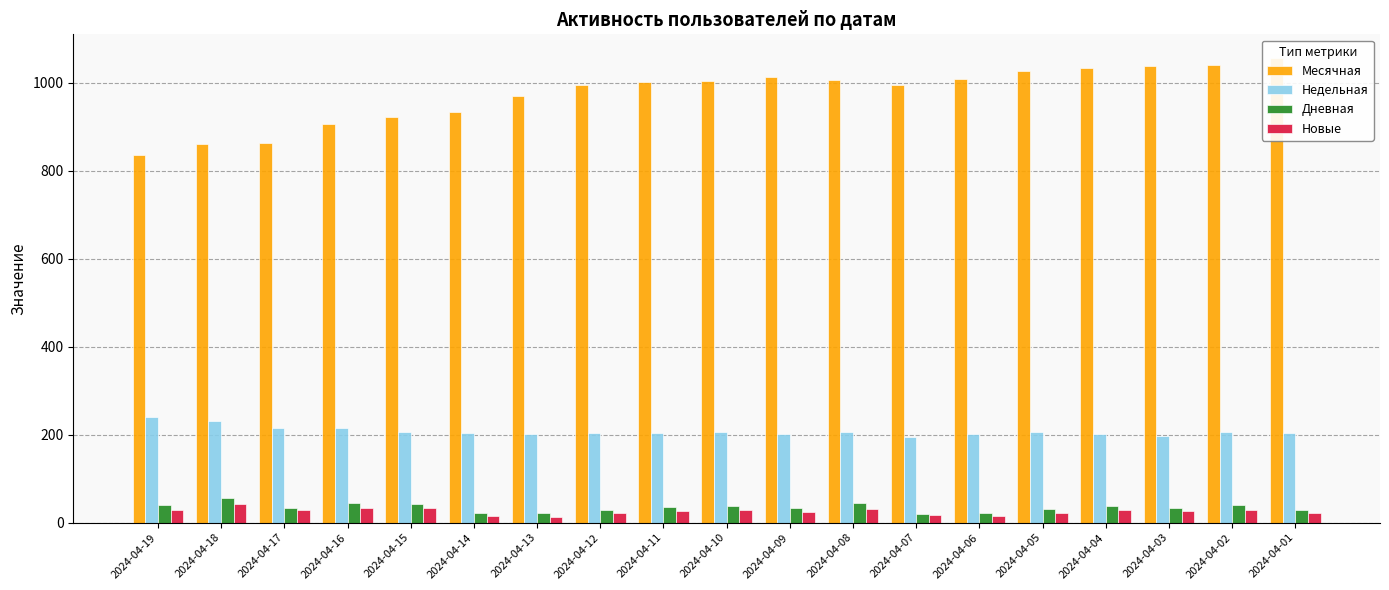

At which label does Месячная reach its peak?

2024-04-01